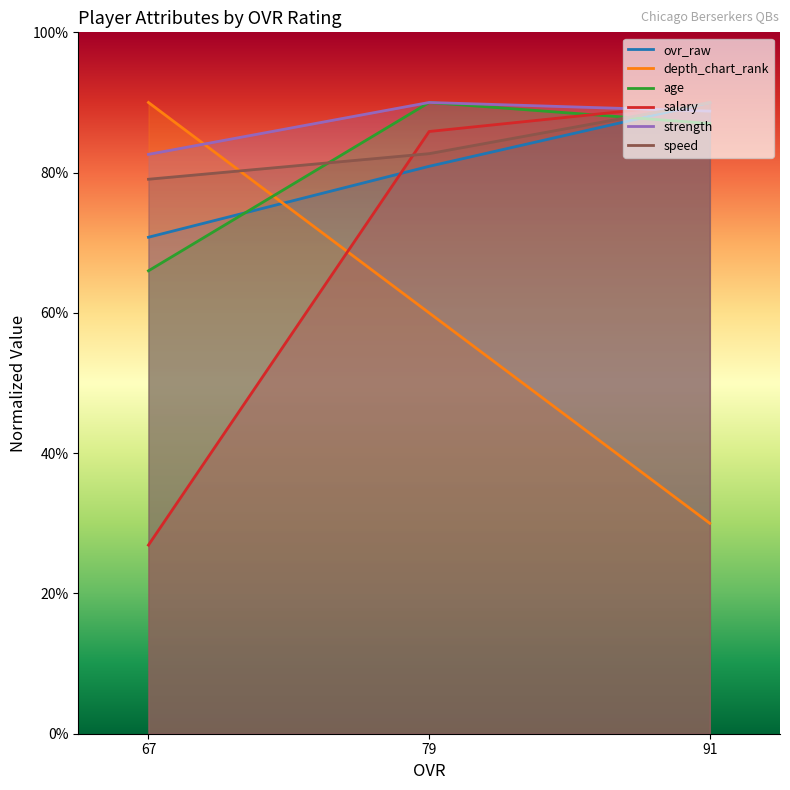

At which category is the sum across all series the highest?

79